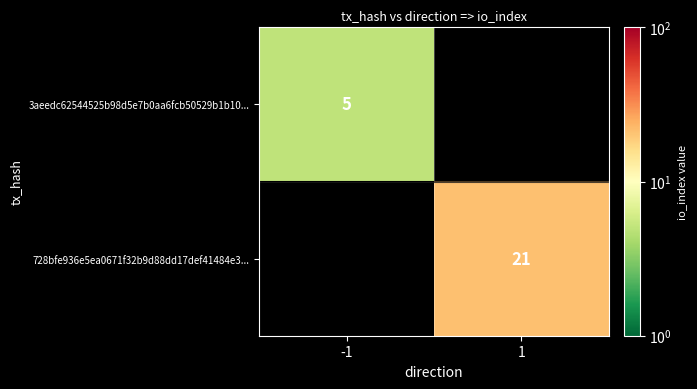

The 728bfe936e5ea0671f32b9d88dd17def41484e3... series shows 21 at 1. True or false?

True